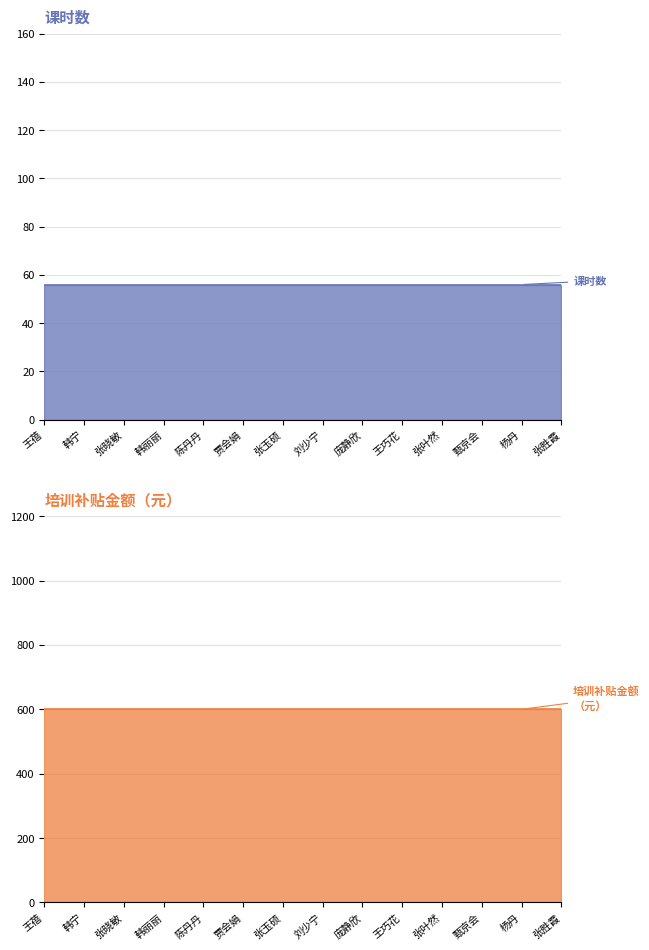

True or false: 课时数 and 培训补贴金额（元） intersect in this chart.

False